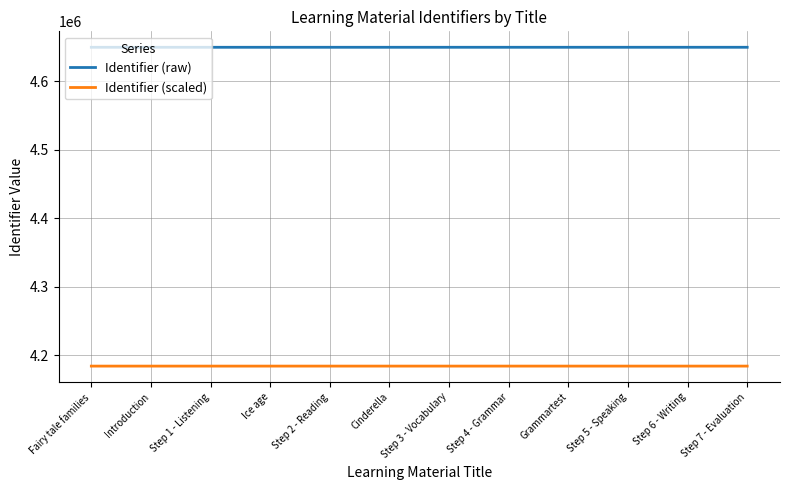

What is the approximate value of Identifier (raw) at Introduction?

4649205.0